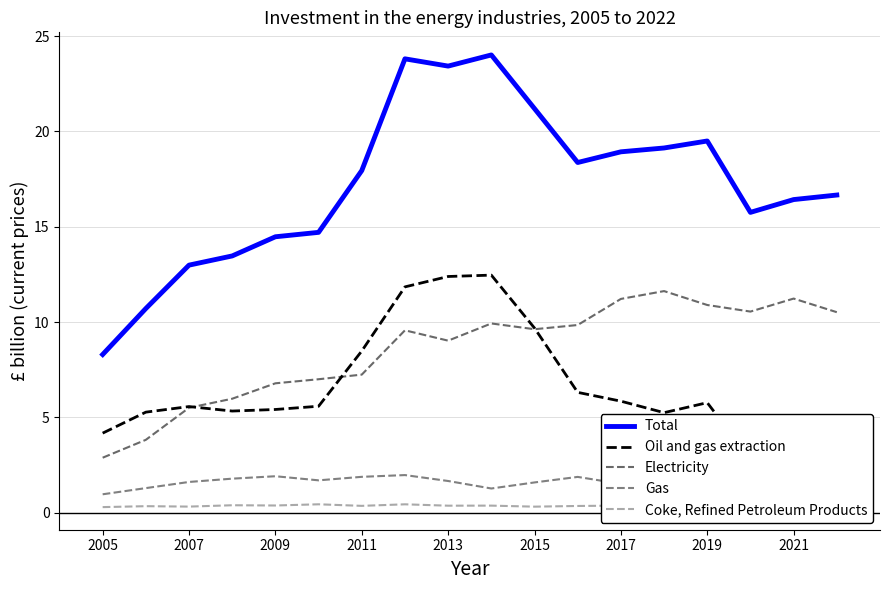

True or false: Oil and gas extraction has more than 0 points higher than both neighbors.

True